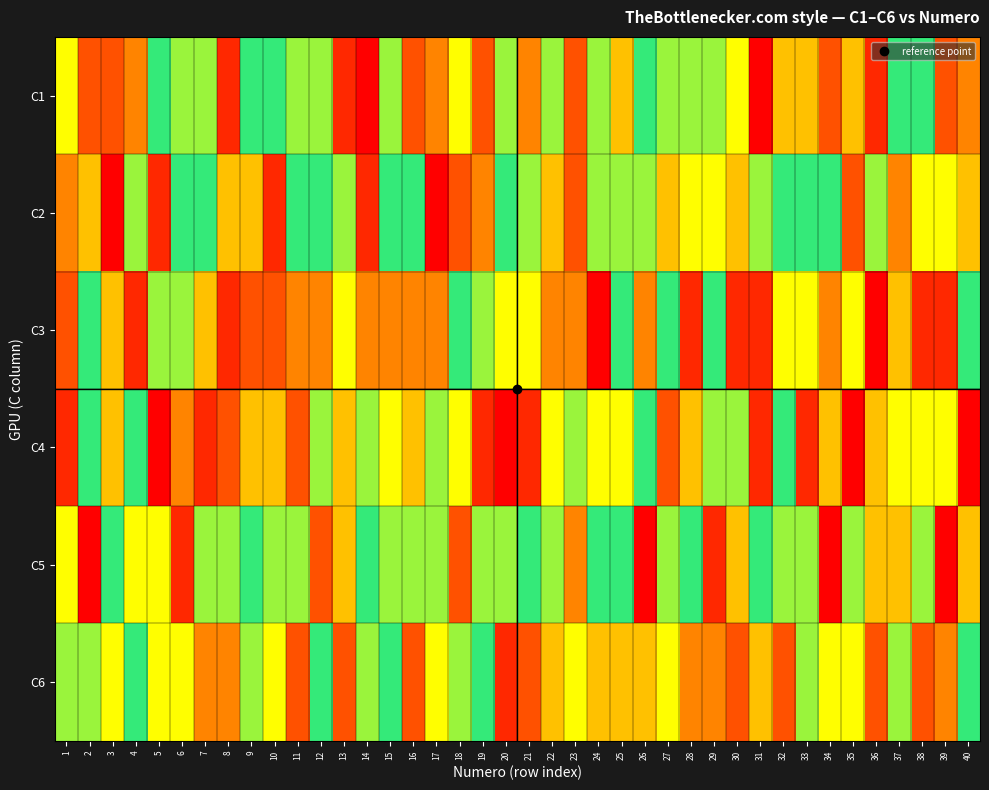

At 40, list the series in order from largest to smallest.

C2, C6, C3, C5, C1, C4